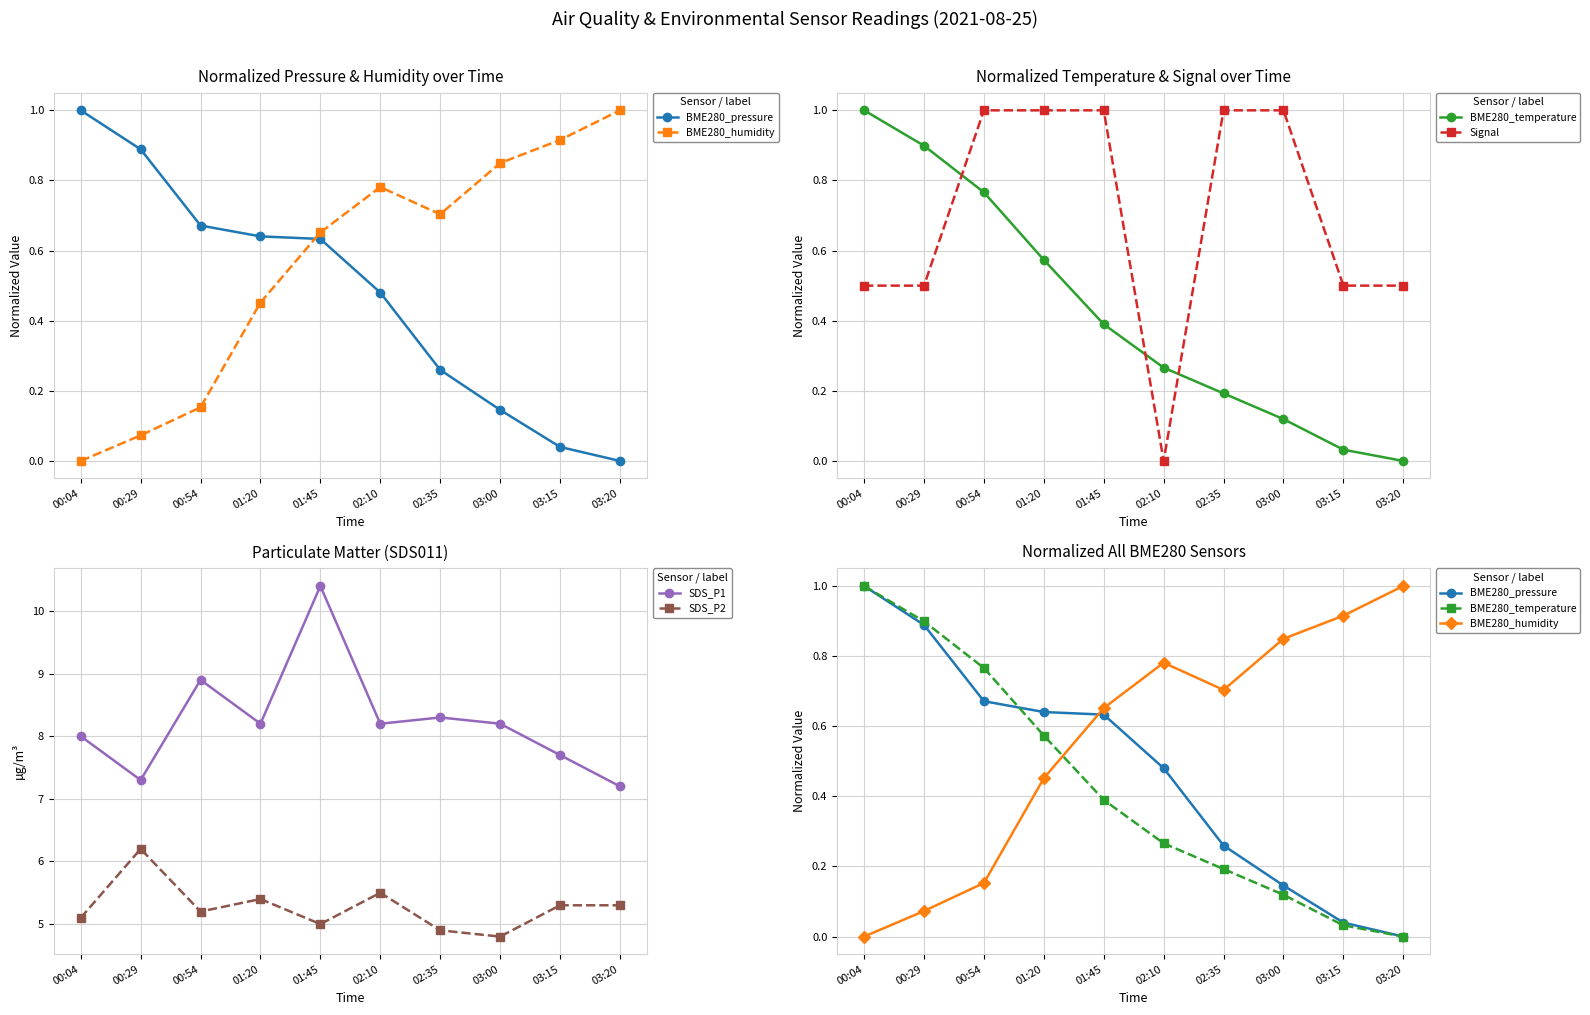

True or false: SDS_P1 and BME280_temperature intersect in this chart.

False